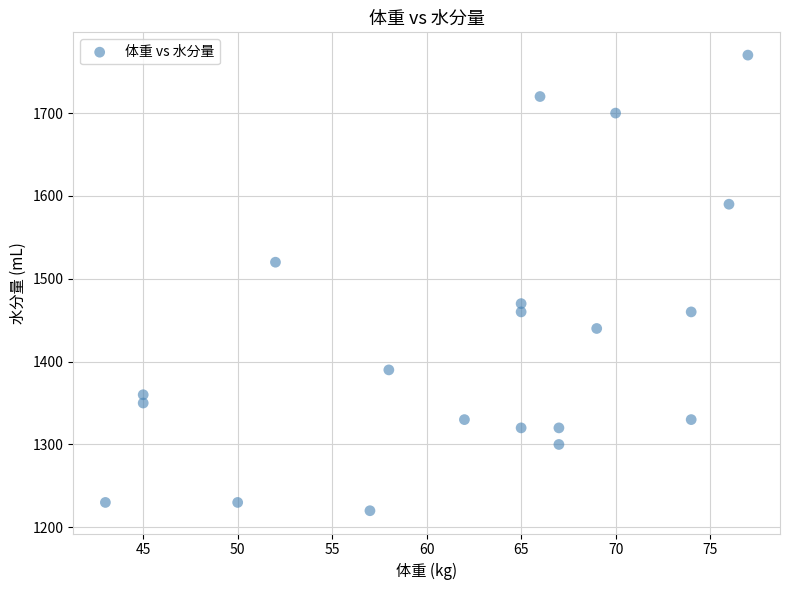

What is the range of X values (max minus min)?

34